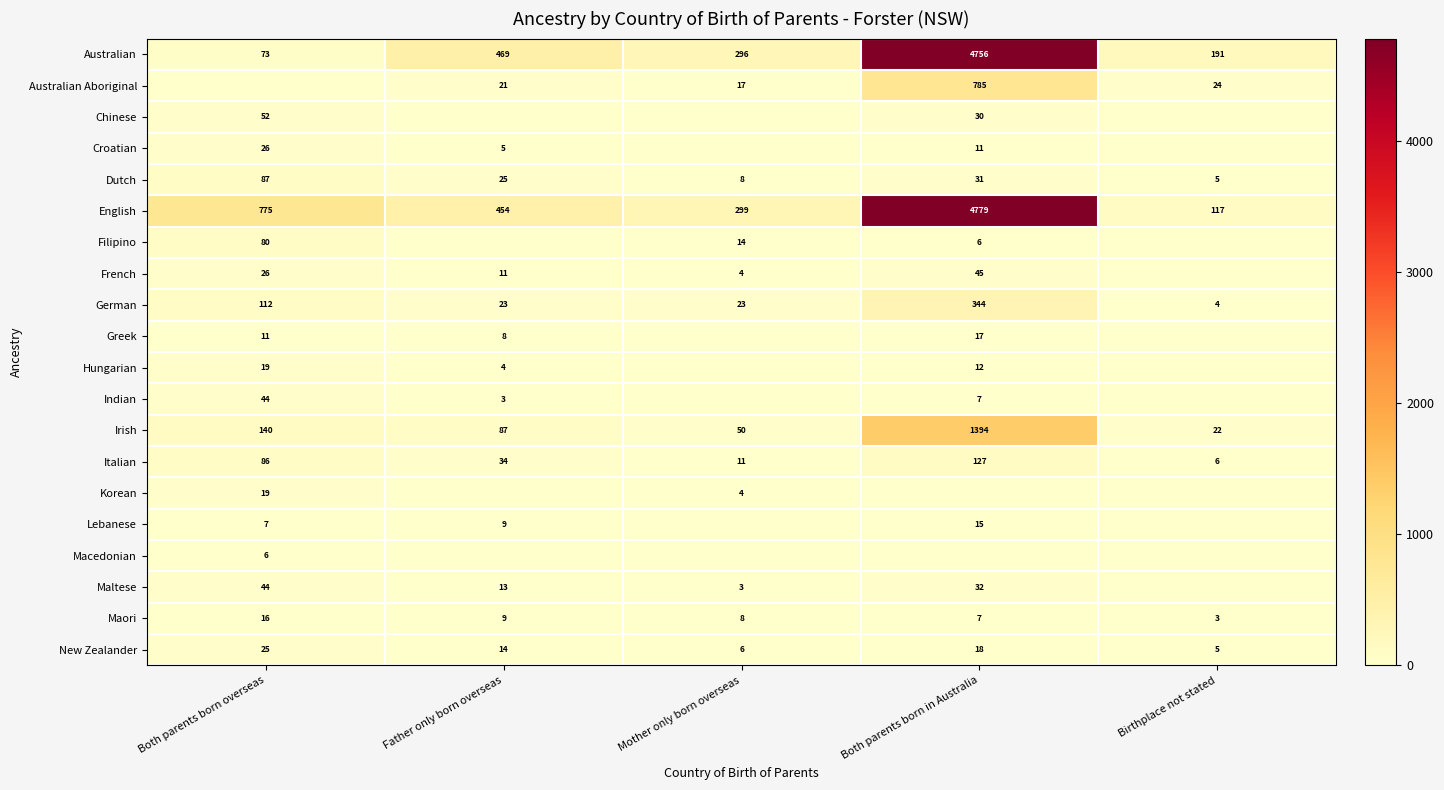

What is the highest value of the German series?

344